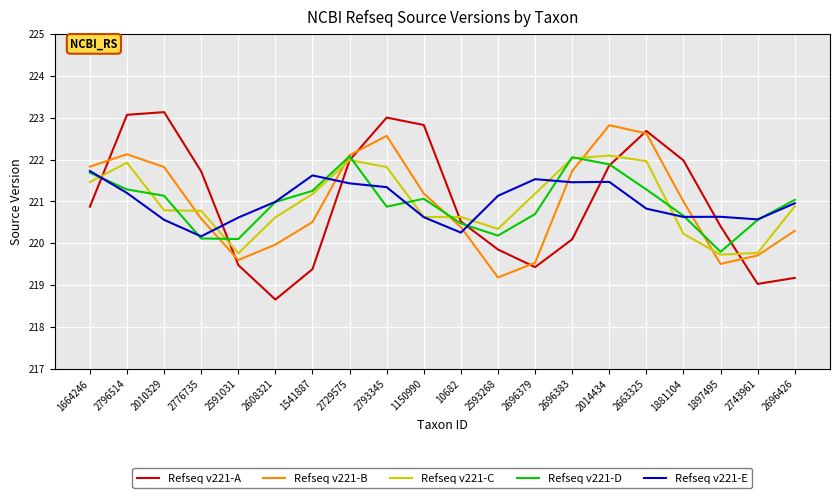

What is the smallest value displayed?

218.7